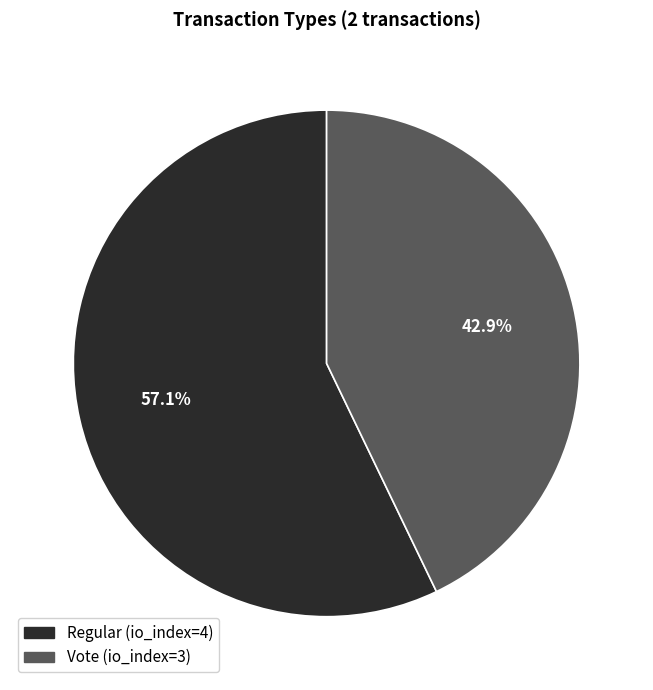

What is the largest slice in the pie chart?

Regular